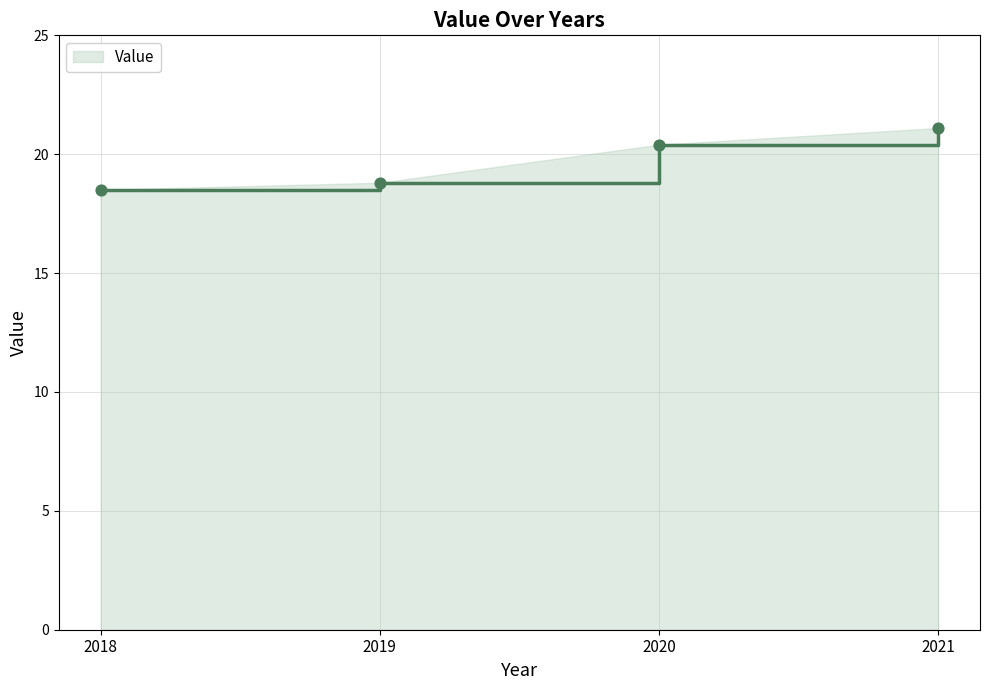

What is the ratio of the value at 2019 to the value at 2021?

0.9